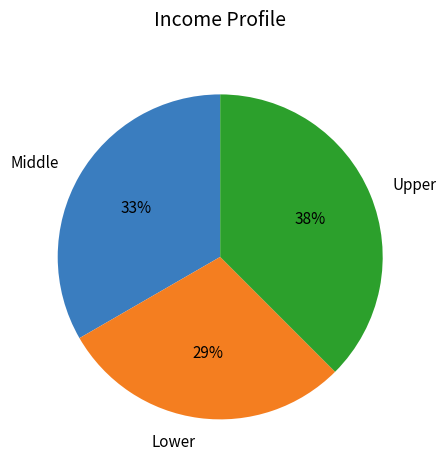

Rank the categories by value from lowest to highest.

Lower, Middle, Upper